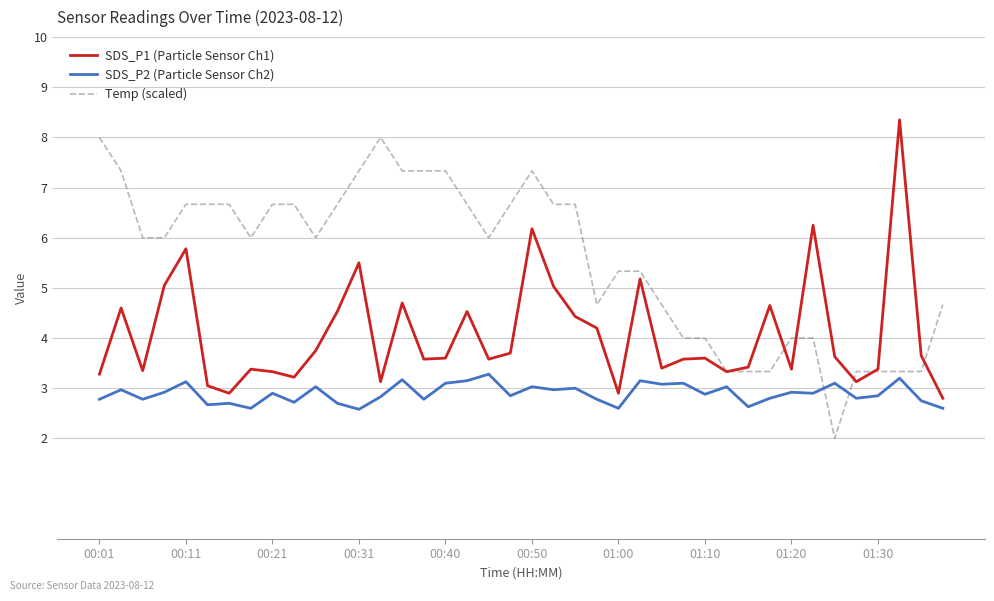

What is the minimum value for Temp (scaled)?

2.0